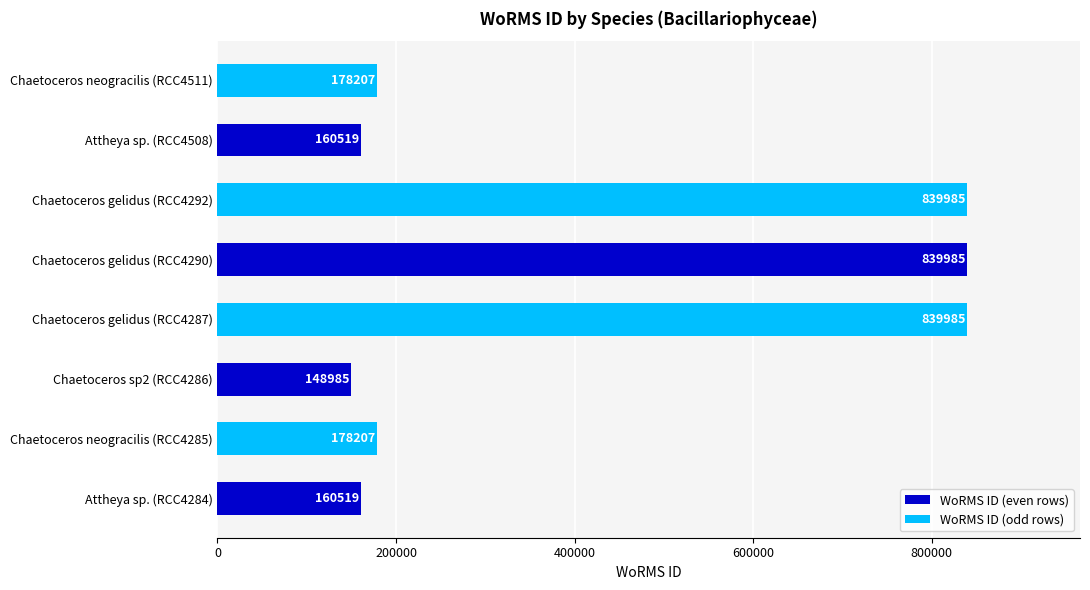

The value at Chaetoceros gelidus (RCC4292) is 839985. True or false?

True